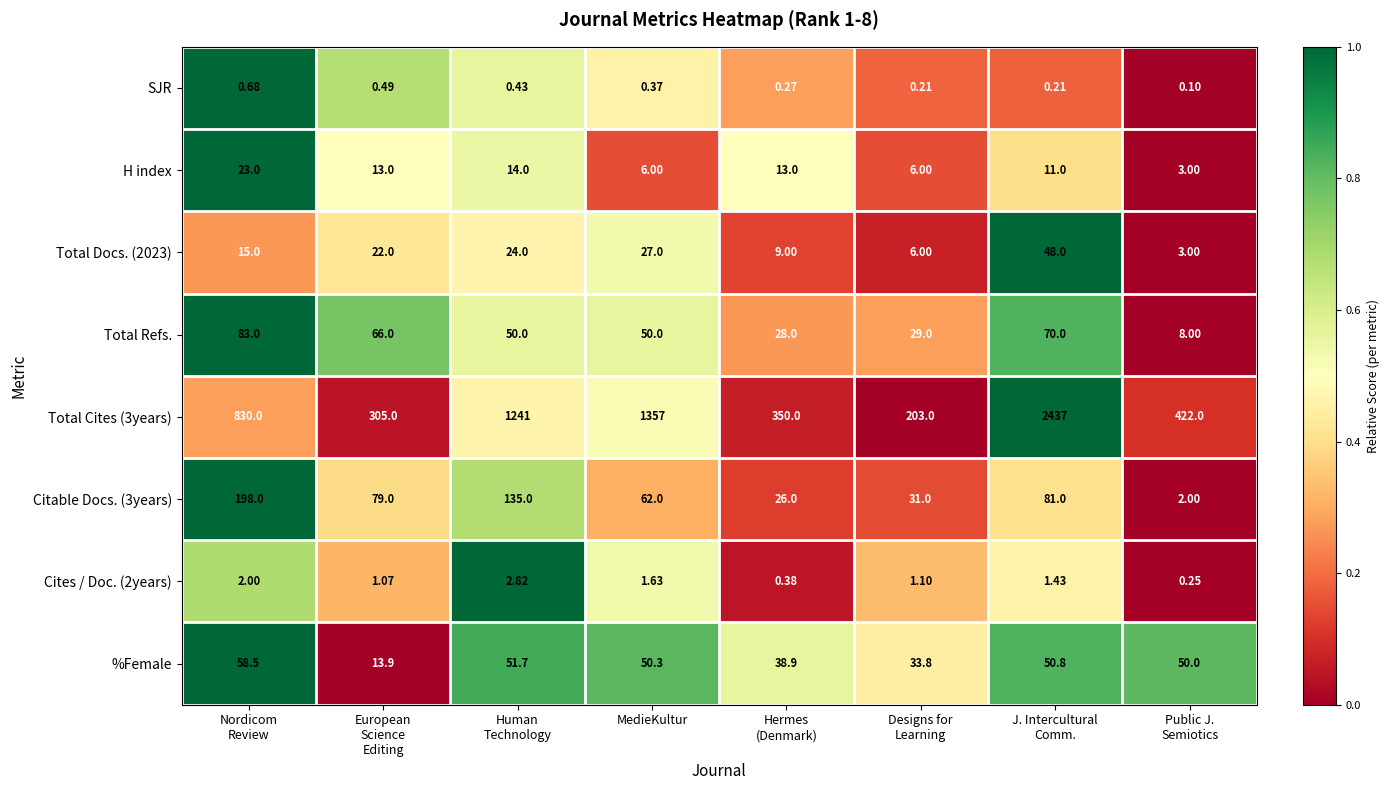

Is the value of Cites / Doc. (2years) at MedieKultur greater than the value of SJR at MedieKultur?

Yes